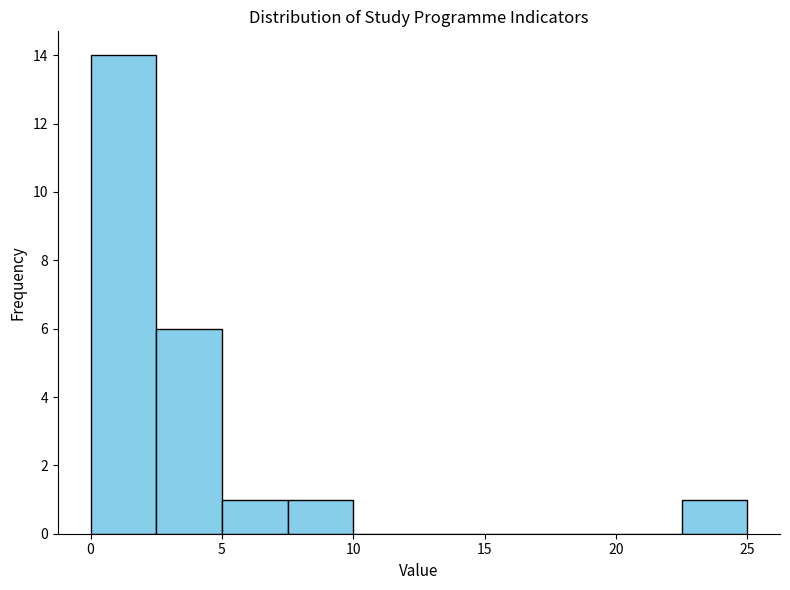

Reading left to right, list every bar in this chart as the range it spans on the x-axis followed by its height. The values are not printed on the chart, so give them approximately, as read against the axis.

0.0 to 2.5: 14
2.5 to 5.0: 6
5.0 to 7.5: 1
7.5 to 10.0: 1
10.0 to 12.5: 0
12.5 to 15.0: 0
15.0 to 17.5: 0
17.5 to 20.0: 0
20.0 to 22.5: 0
22.5 to 25.0: 1